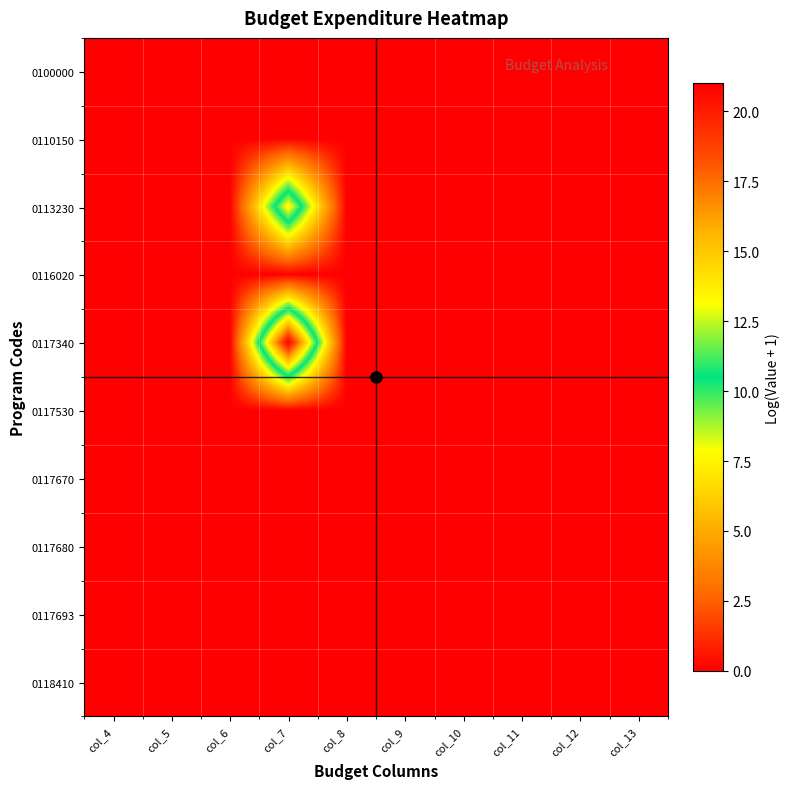

Which has a higher value, col_9 or col_10?

col_9